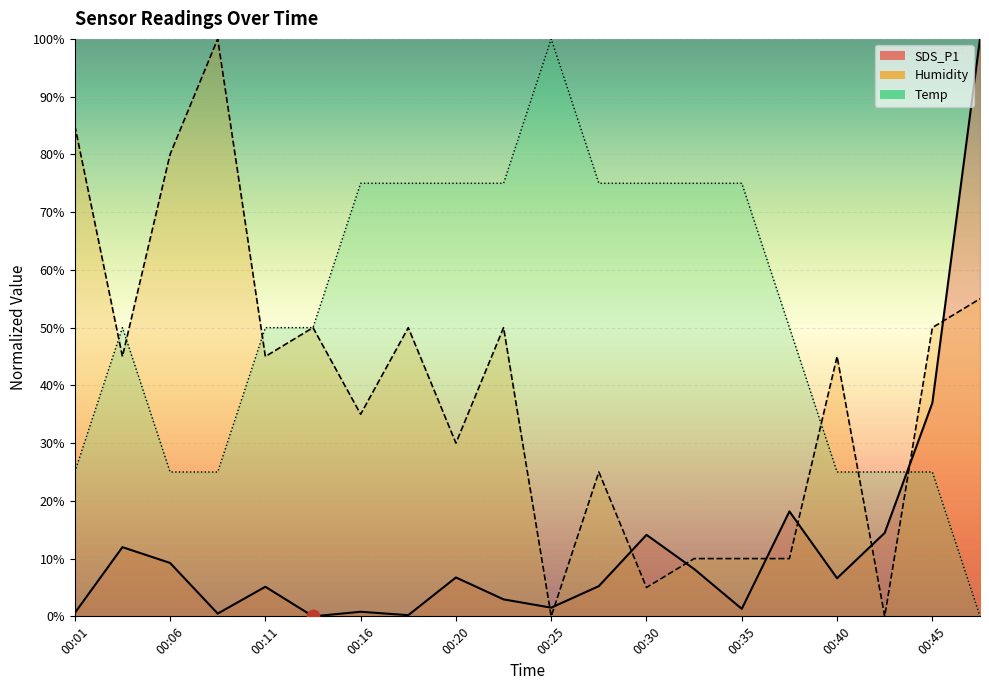

At how many categories does at least one series exceed 68?

13